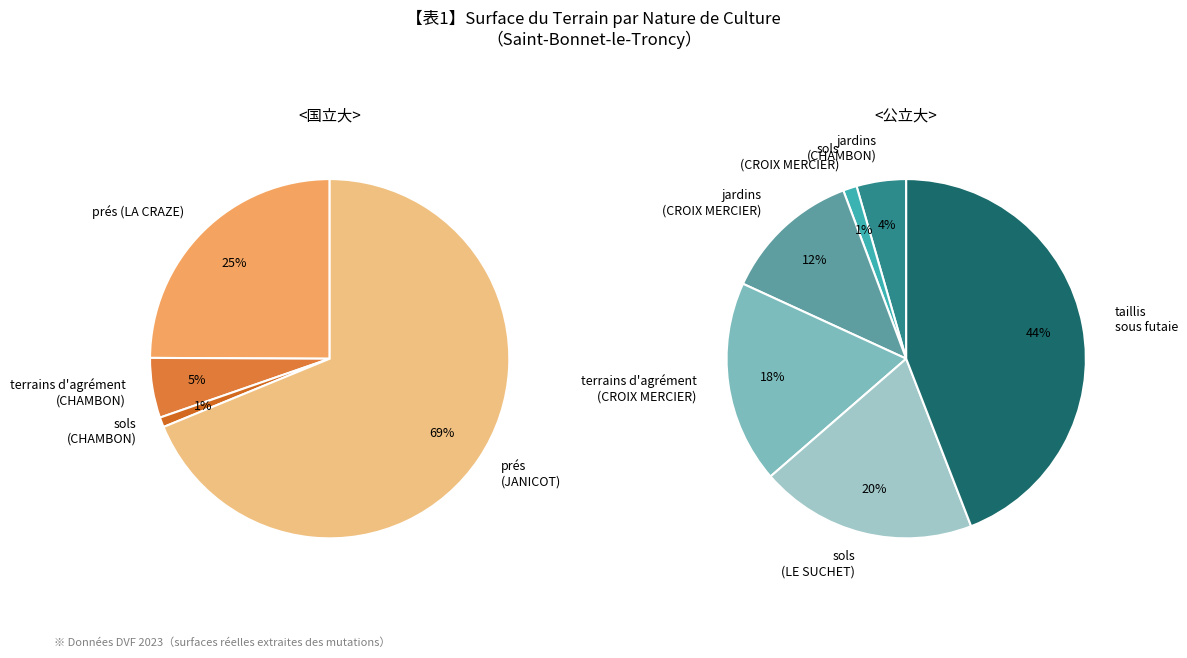

True or false: terrains d'agrément (CHAMBON) accounts for 17% of the total.

False